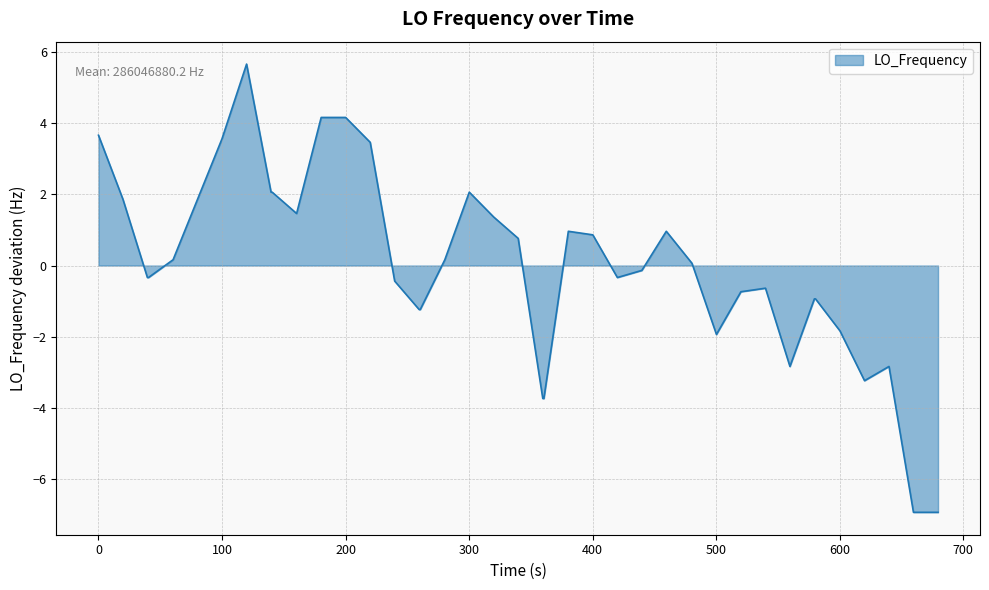

What is the difference between the maximum and second lowest values?

12.6